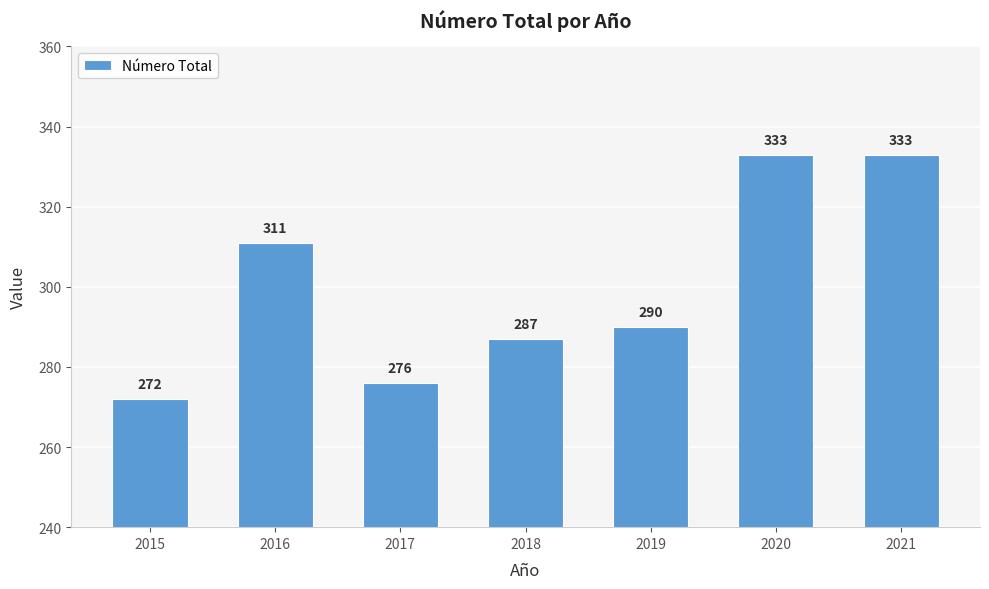

The value at 2020 is 561. True or false?

False